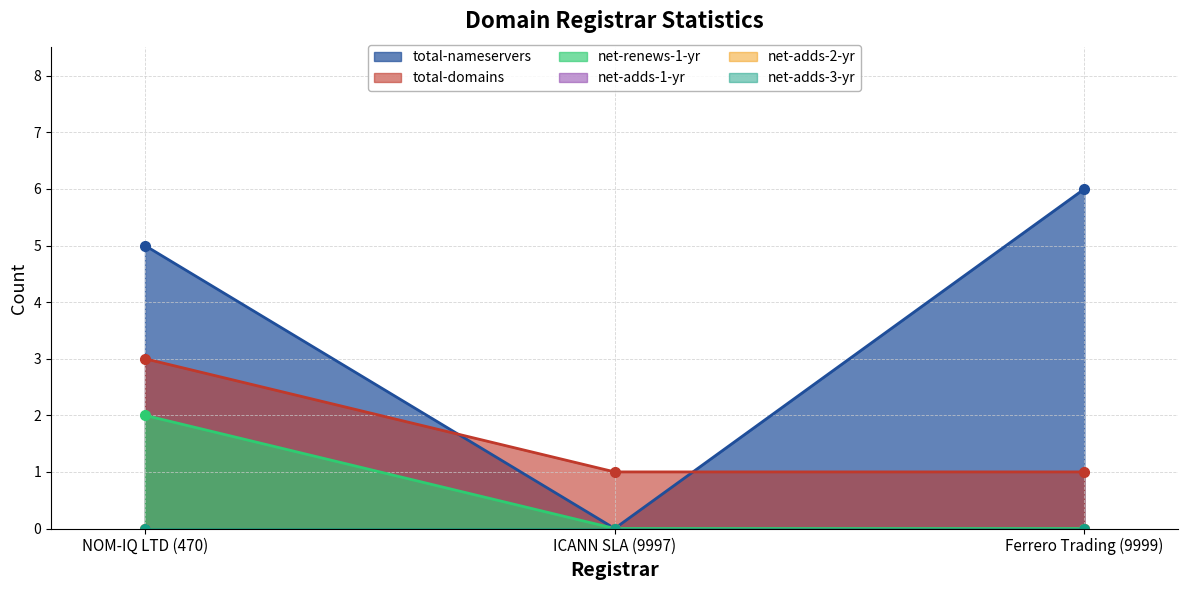

What is the difference between the net-renews-1-yr values at Ferrero Trading (9999) and NOM-IQ LTD (470)?

2